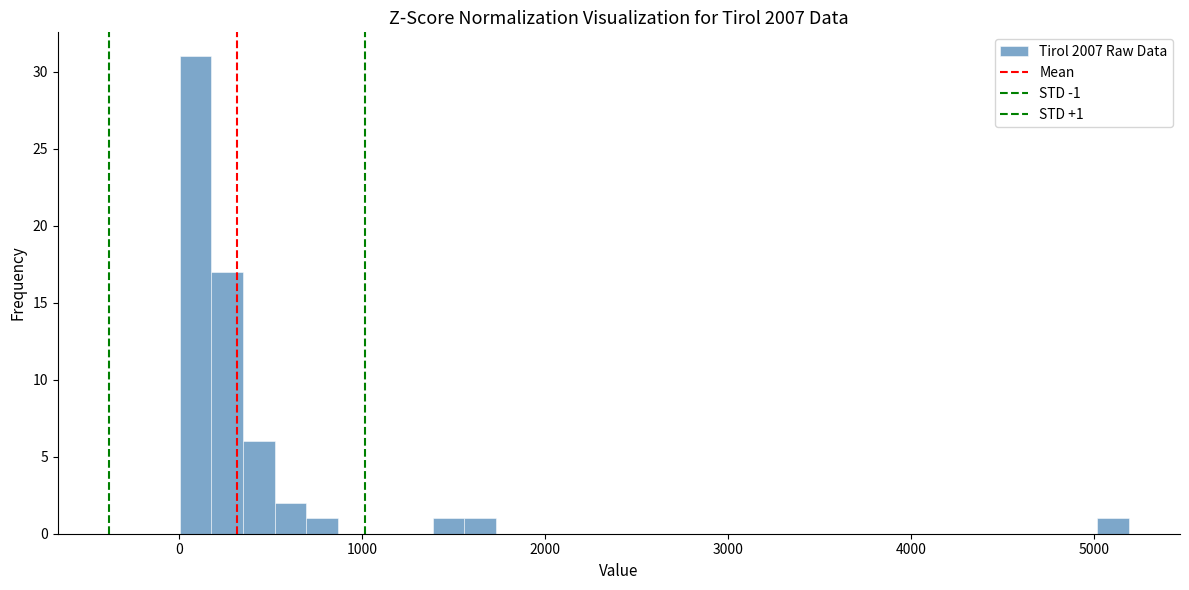

Read against the x-axis, roughly where is the centre of the tallest bar?

100